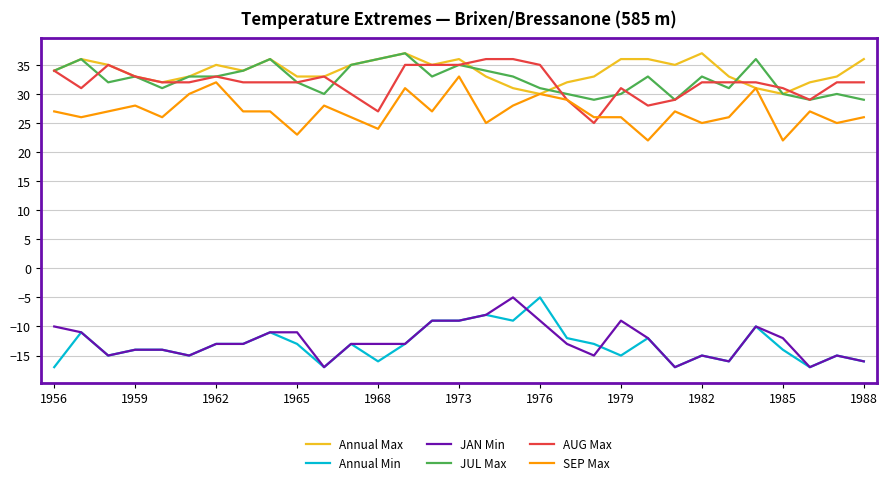

Which series has the largest total across all categories?

Annual Max